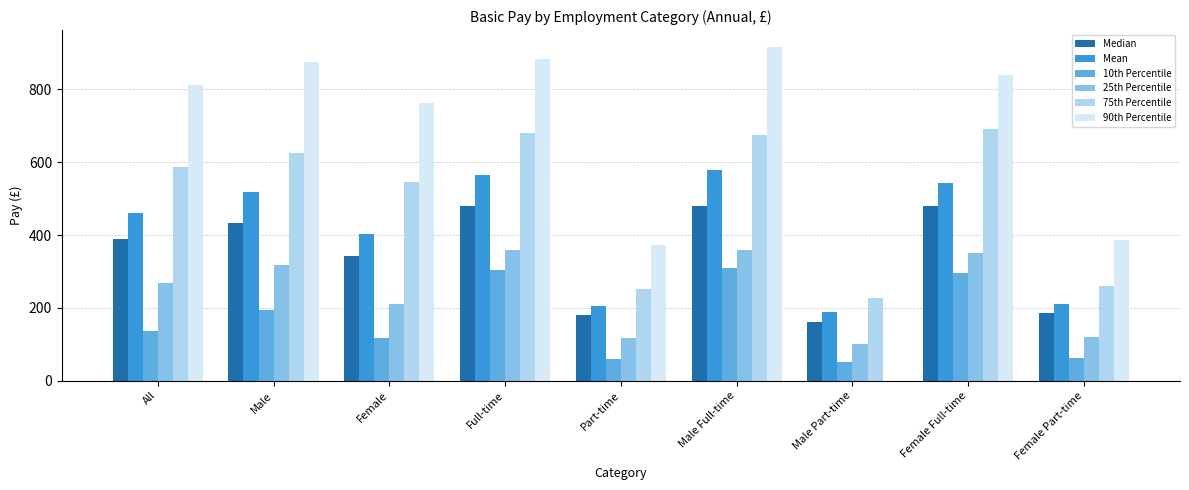

What is the sum of all 75th Percentile values?

4542.3